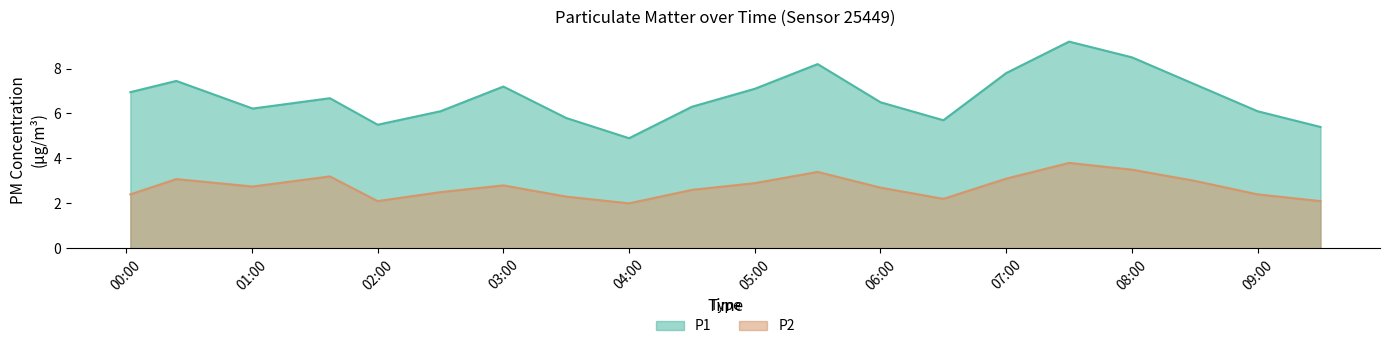

At how many categories does at least one series exceed 3?

20